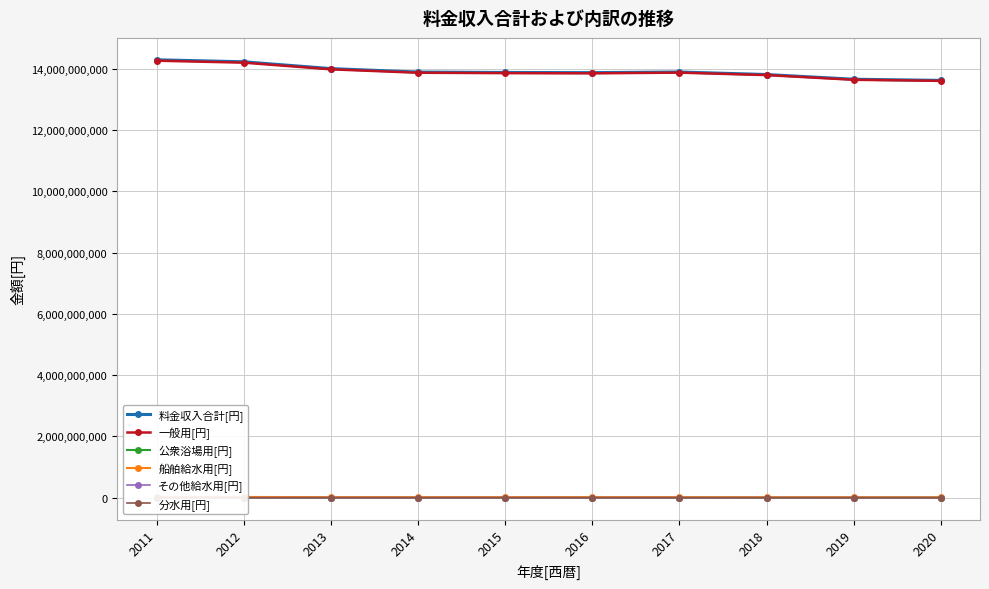

What is the minimum value for 公衆浴場用[円]?

3634590